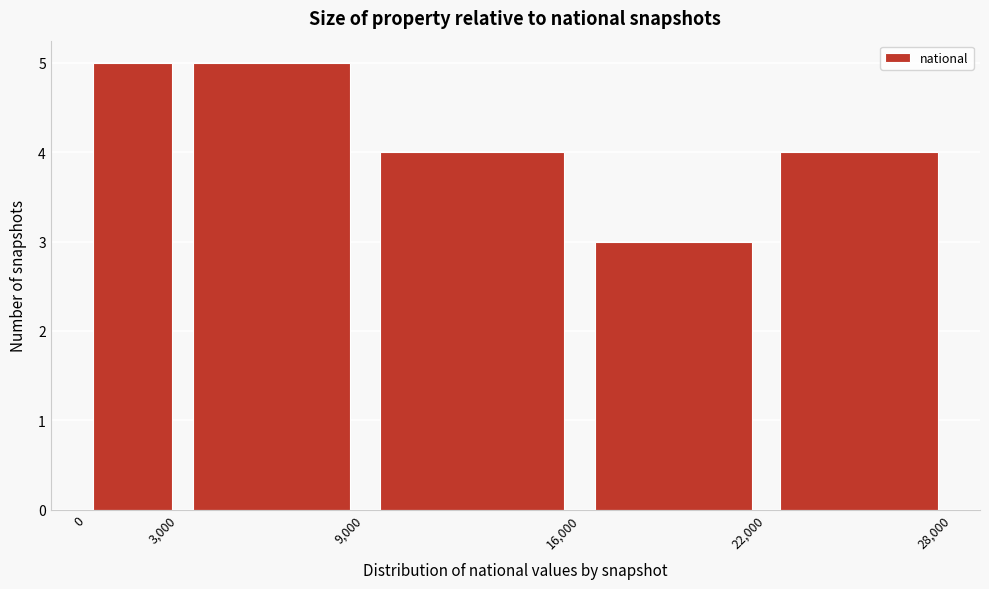

What is the height of the bar covering 16,000 to 22,000 on the x-axis? The values are not printed on the chart, so give them approximately, as read against the axis.

3